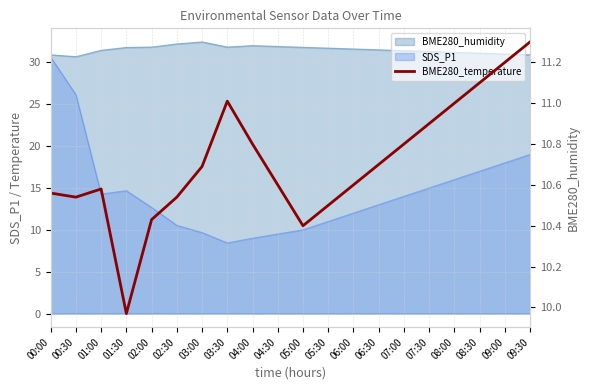

True or false: the data has more than 2 interior local peaks.

False